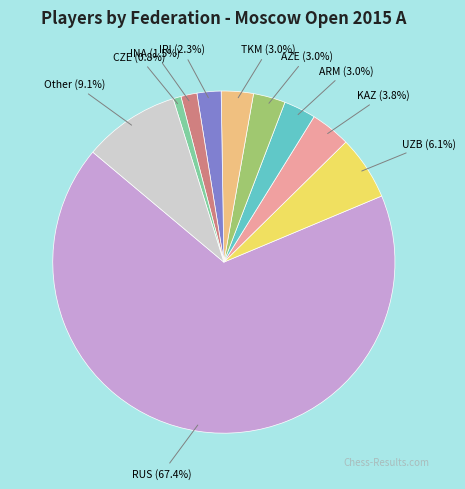

What is the smallest slice in the pie chart?

CZE